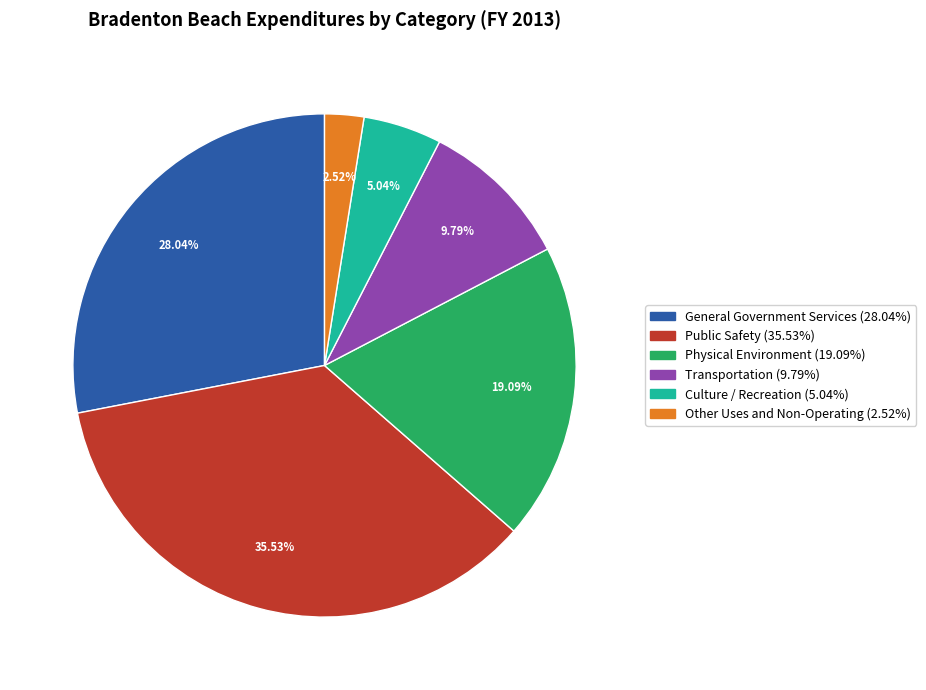

How many segments does this pie chart have?

6